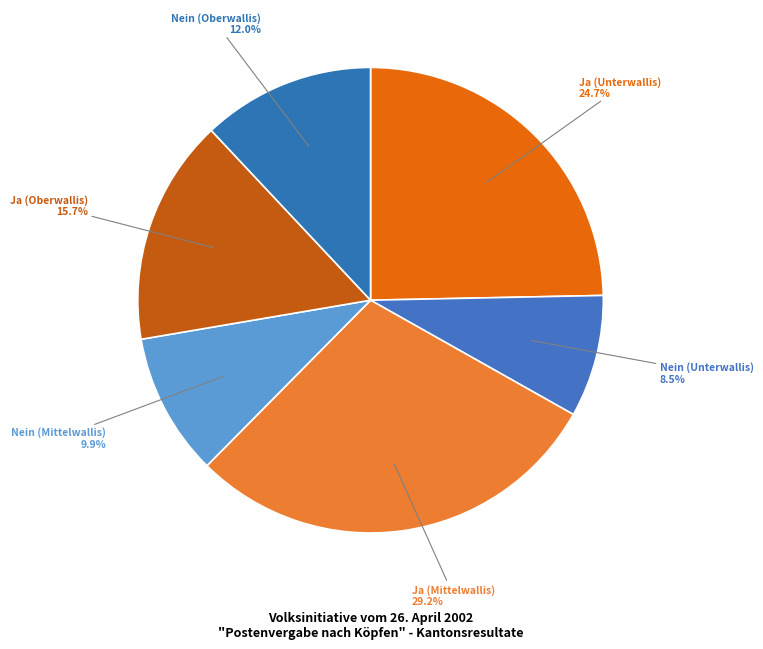

What percentage is NOT represented by Nein (Mittelwallis)?

90.1%